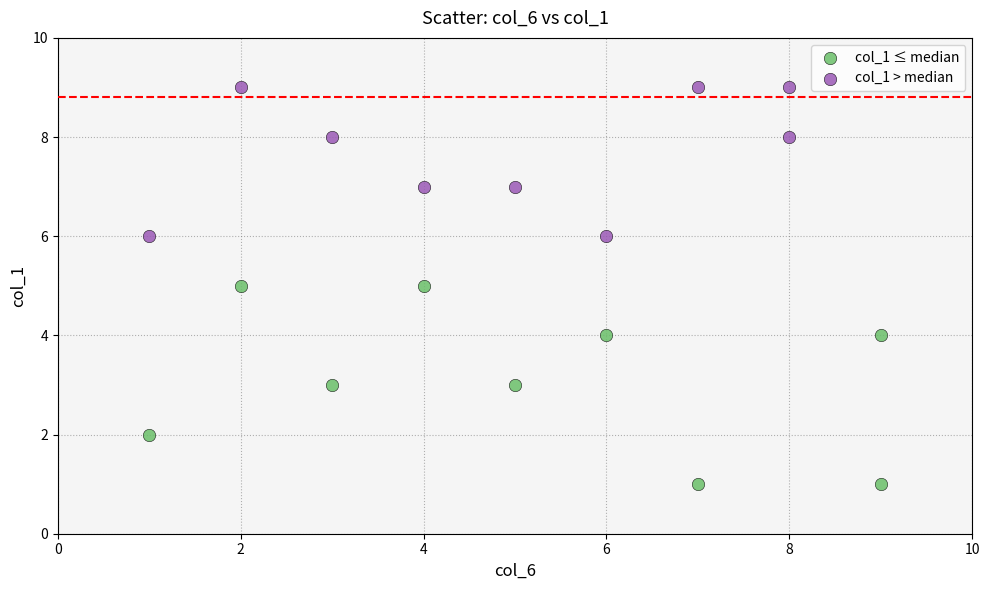

Which series contains the lowest Y value?

col_1 ≤ median